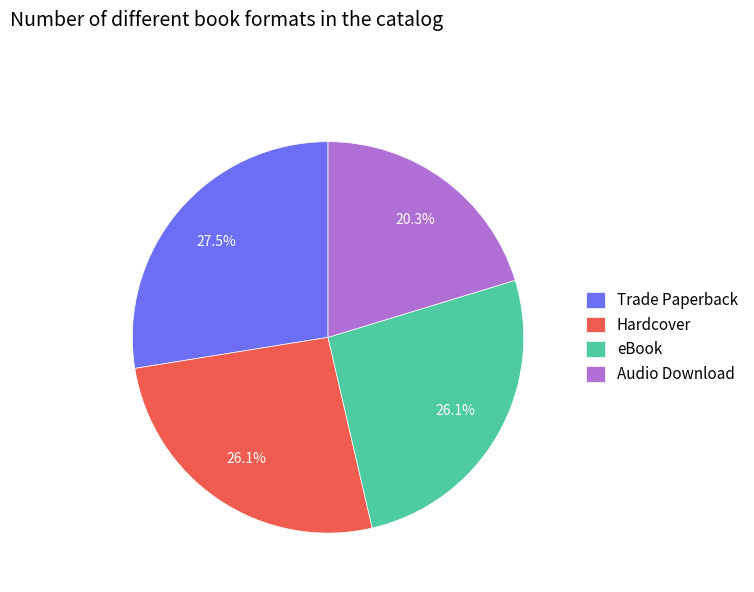

What percentage is NOT represented by Audio Download?

79.7%